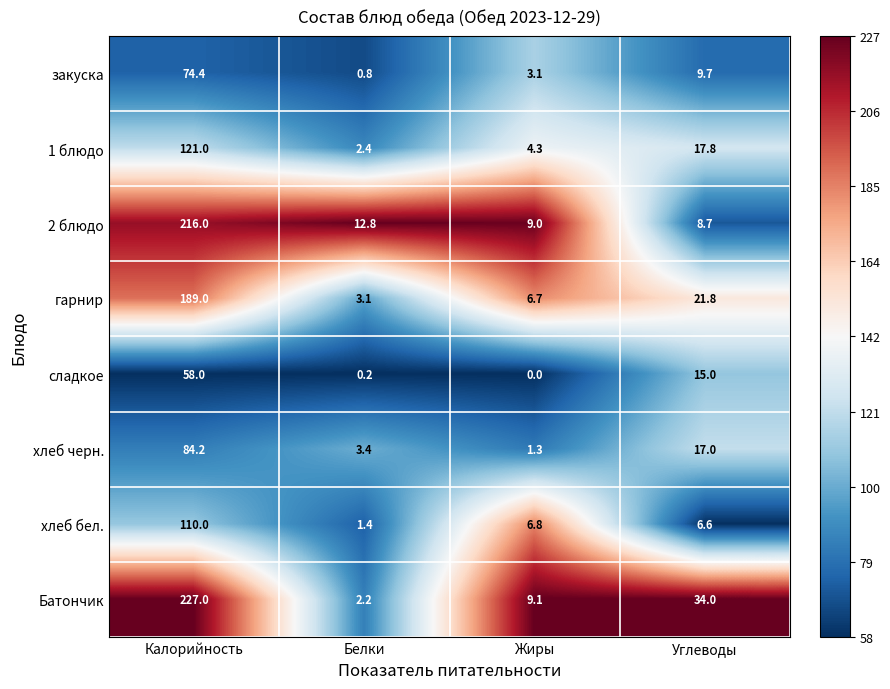

What is the spread (max minus min) of values at Калорийность?

169.0